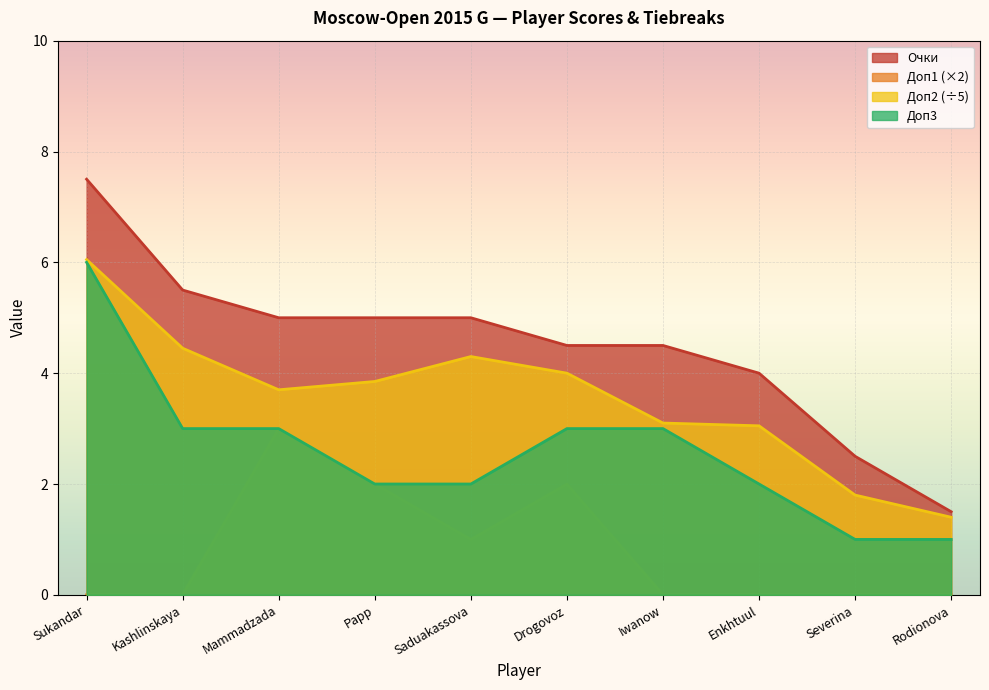

Which category has the highest value in the Доп3 series?

Sukandar